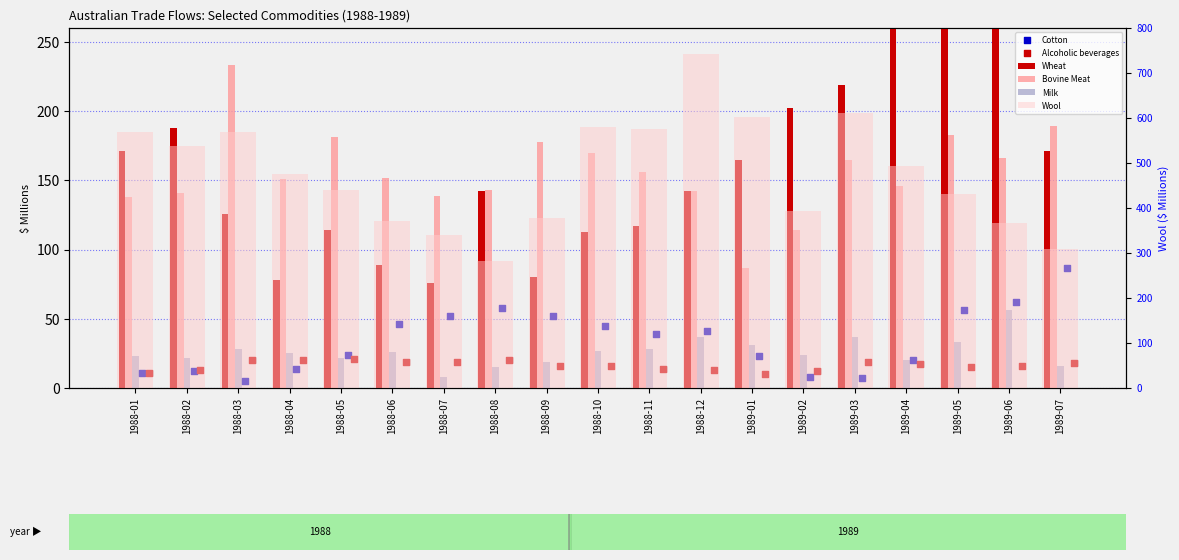

Which series reaches the minimum Y coordinate?

Cotton